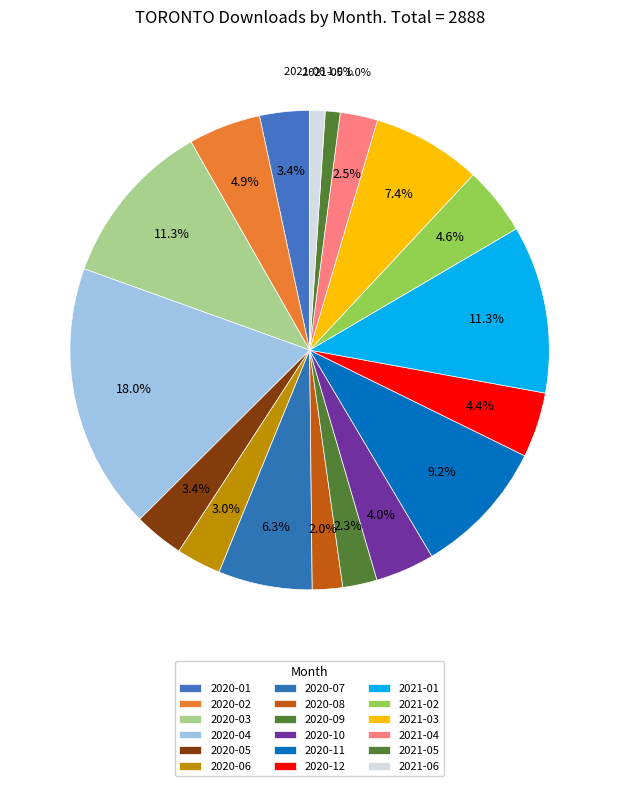

True or false: 2021-06 accounts for 11% of the total.

False